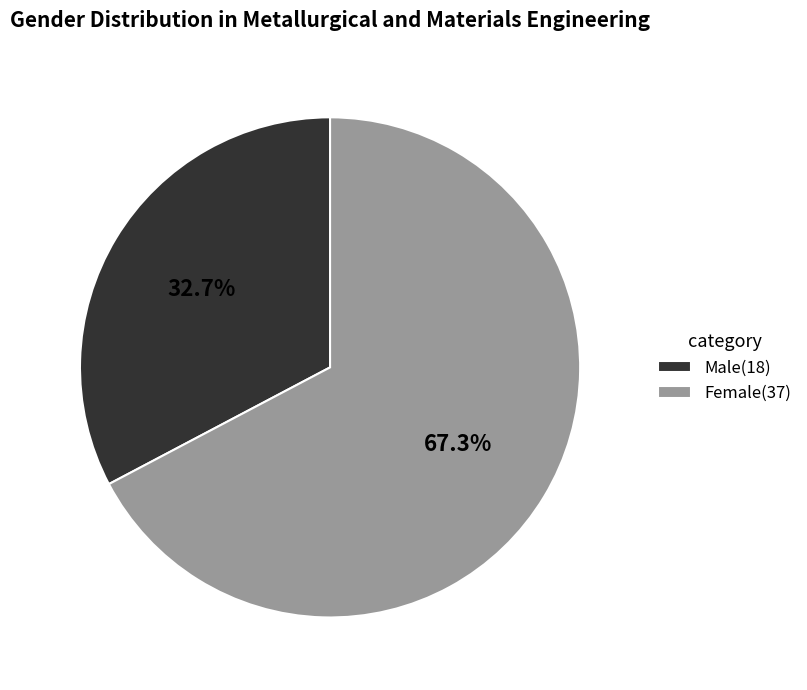

Does Female represent more than half of the total?

Yes